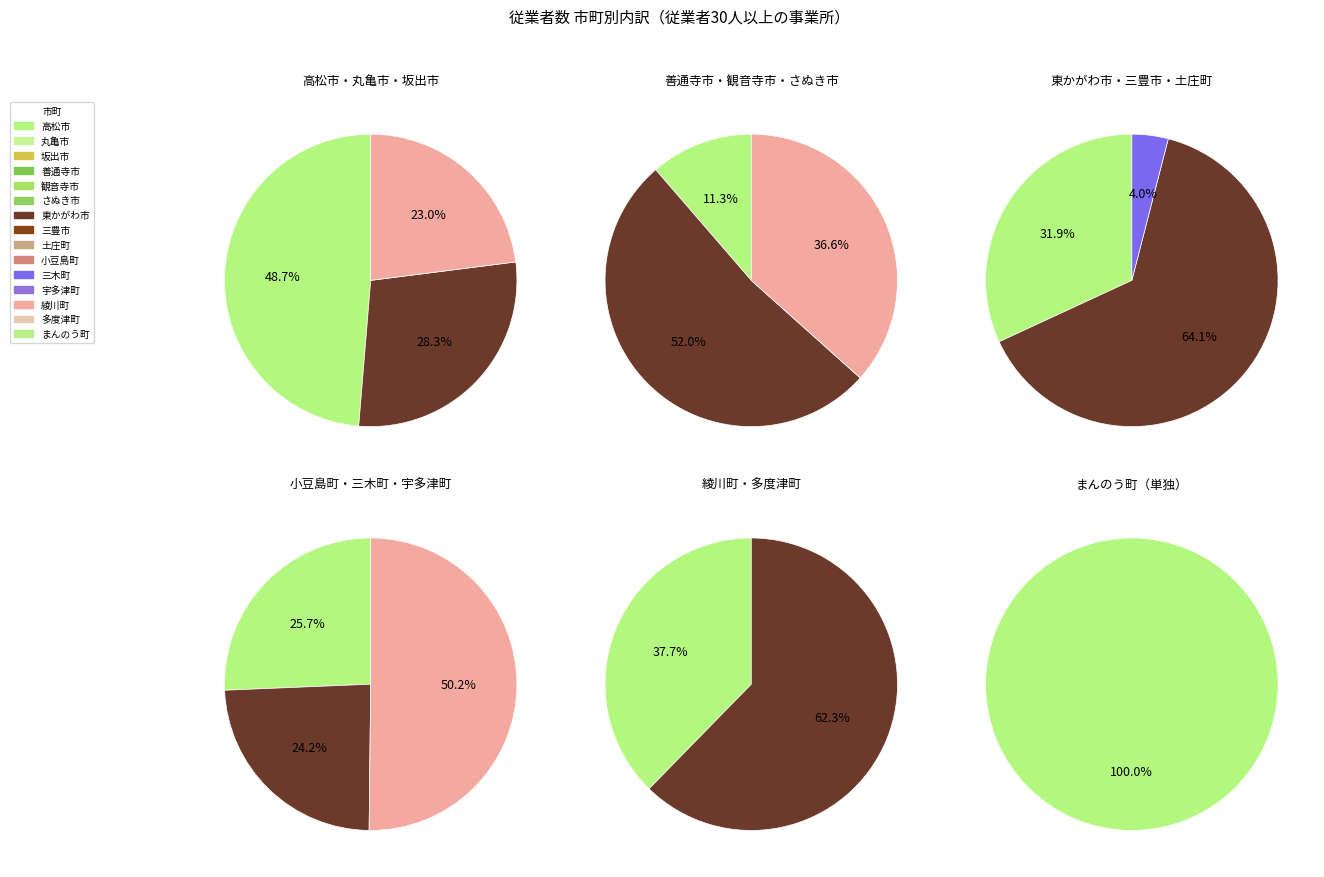

How many slices are in this pie chart?

15